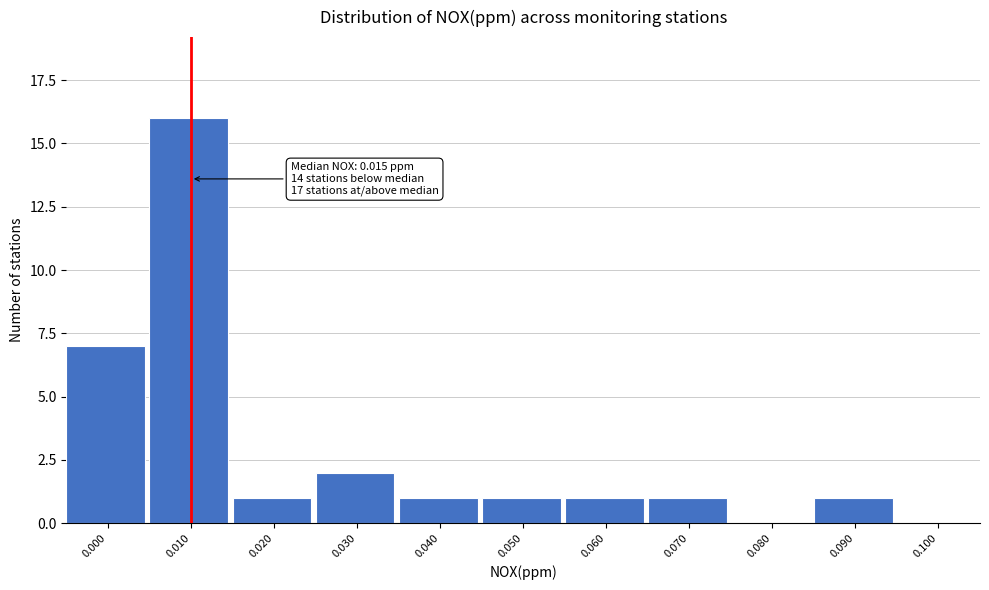

Reading left to right, what are all the values shown in this chart?

0.000=7	0.010=16	0.020=1	0.030=2	0.040=1	0.050=1	0.060=1	0.070=1	0.080=0	0.090=1	0.100=0